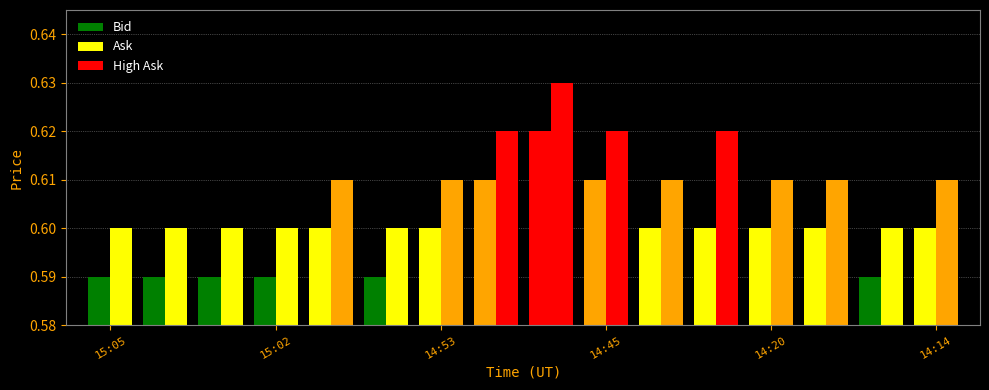

Does the chart contain any negative values?

No